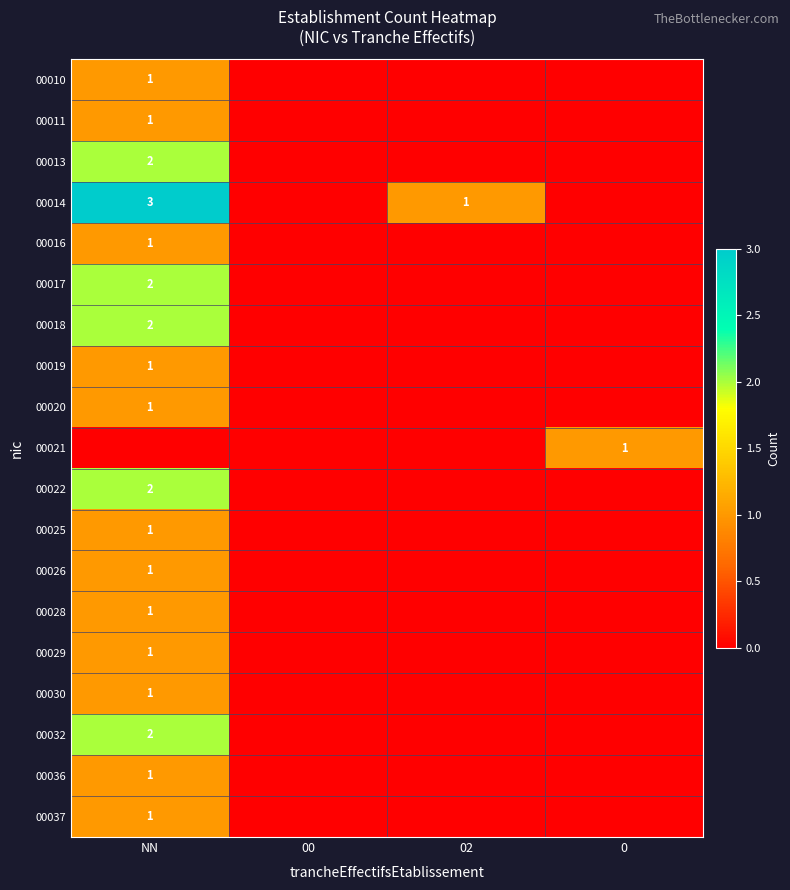

The value of 00022 at NN is 2. True or false?

True